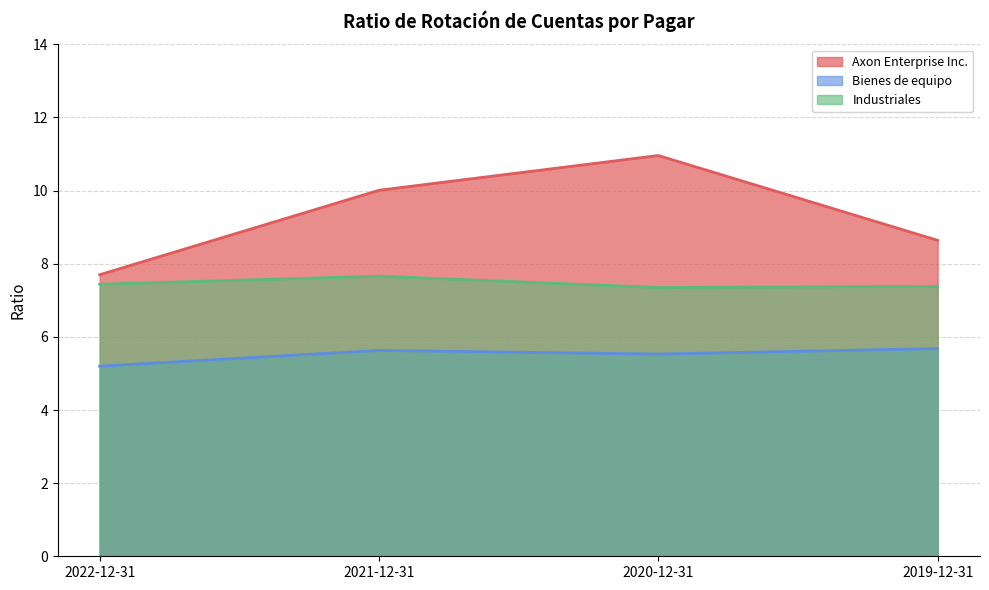

What value does the Axon Enterprise Inc. series have at 2022-12-31?

7.7